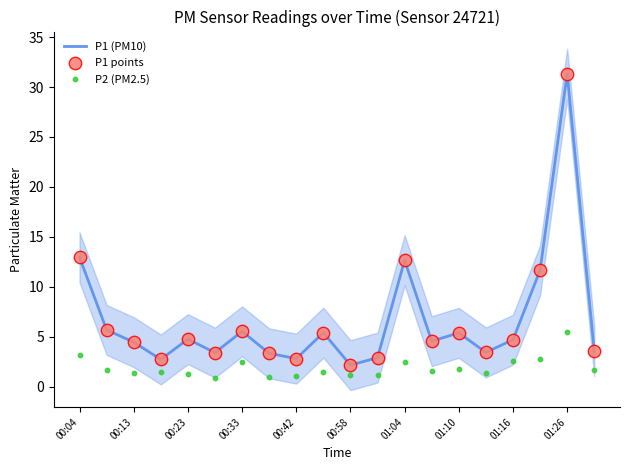

The value of P1 (PM10) at 00:42 is 2.8. True or false?

True